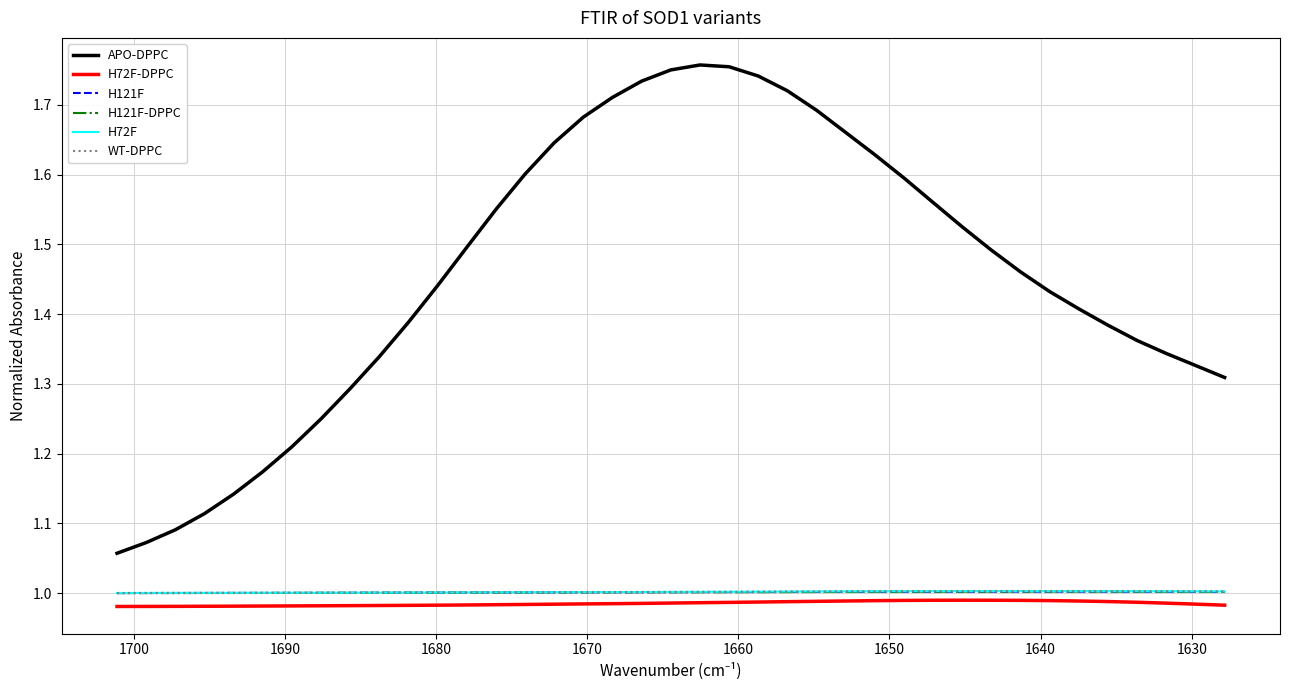

The value of APO-DPPC at 35 is 0.3. True or false?

False